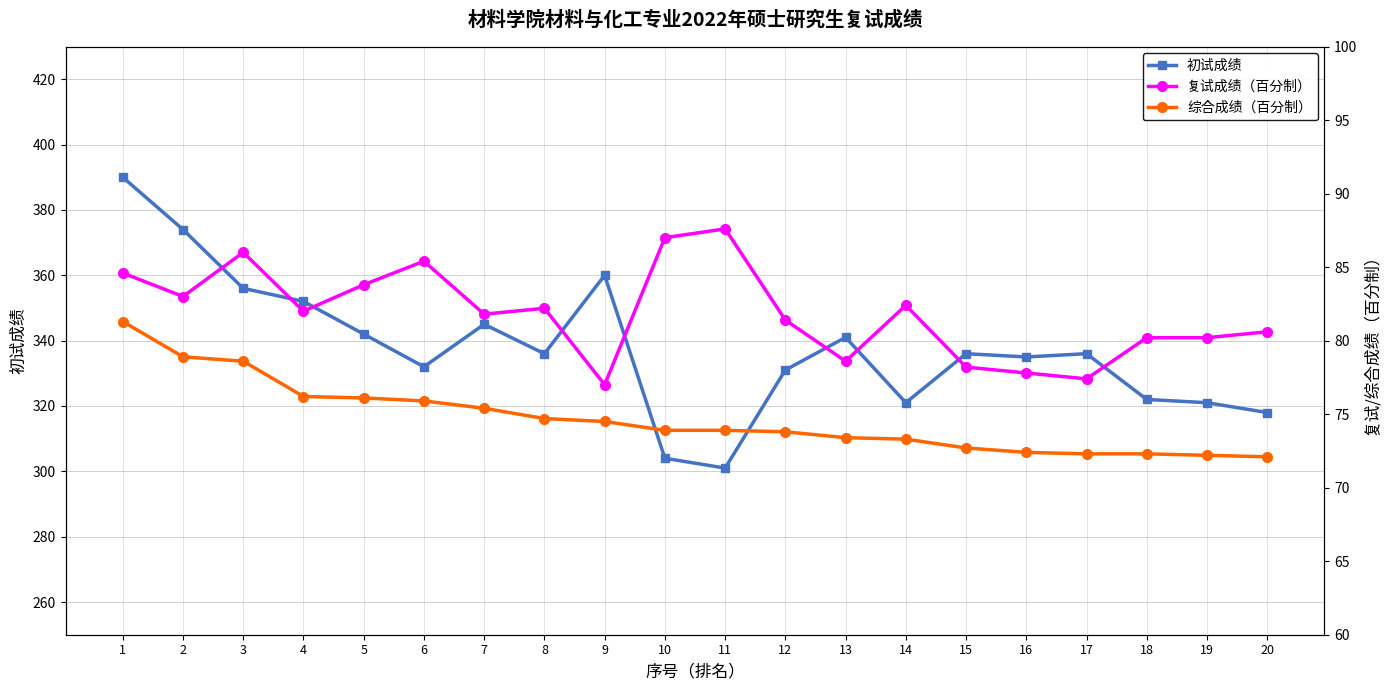

The 综合成绩（百分制） series shows 73.3 at 14. True or false?

True